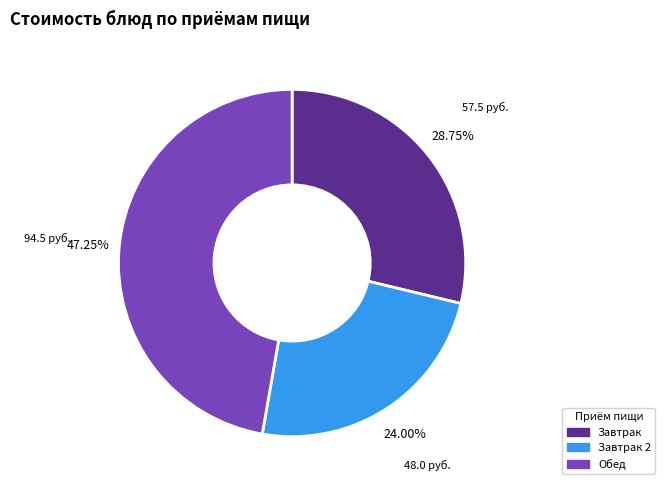

Which has a higher value, Завтрак or Завтрак 2?

Завтрак